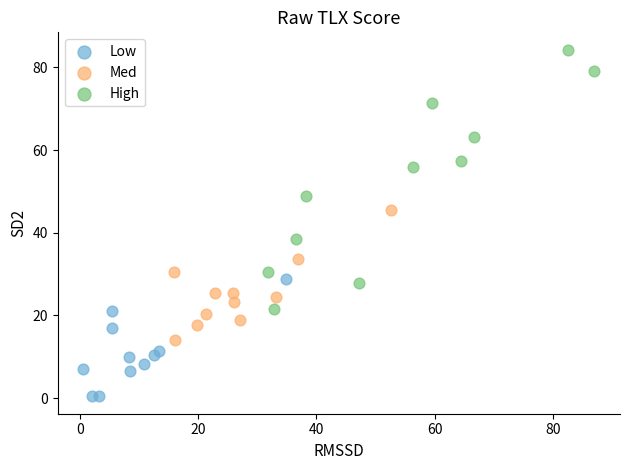

Which series reaches the maximum Y coordinate?

High